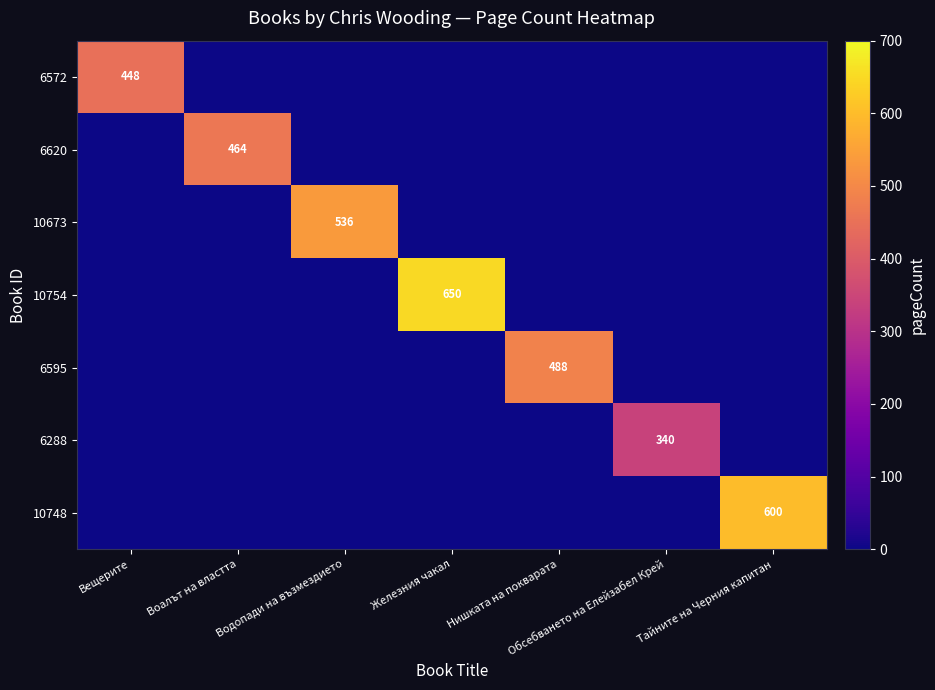

At how many categories does at least one series exceed 597?

2